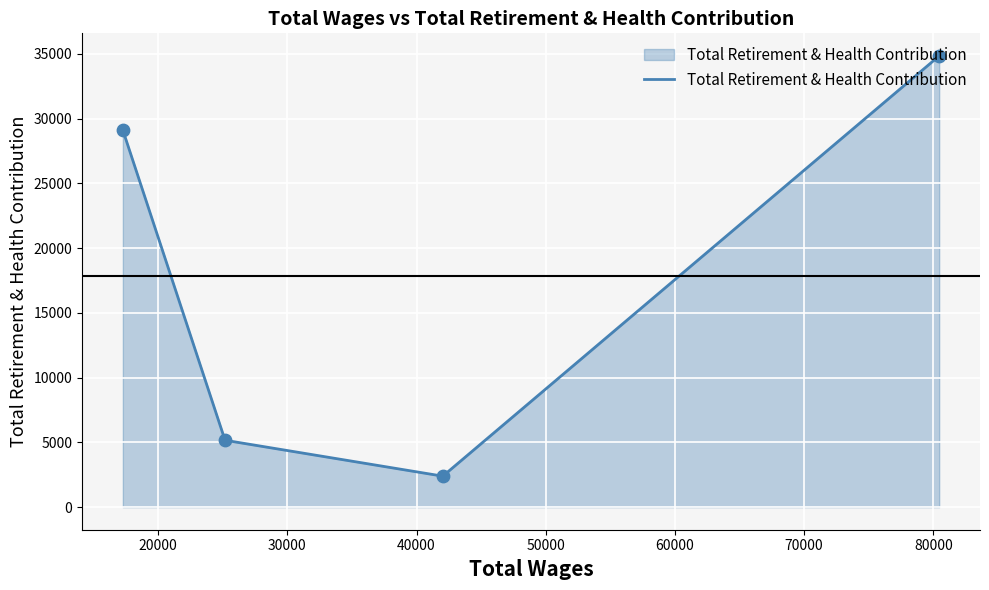

What is the difference between the maximum and minimum values?

32452